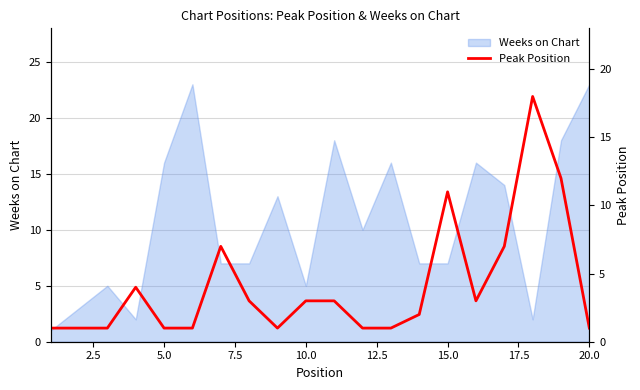

The Weeks on Chart series shows 5 at 10.0. True or false?

True